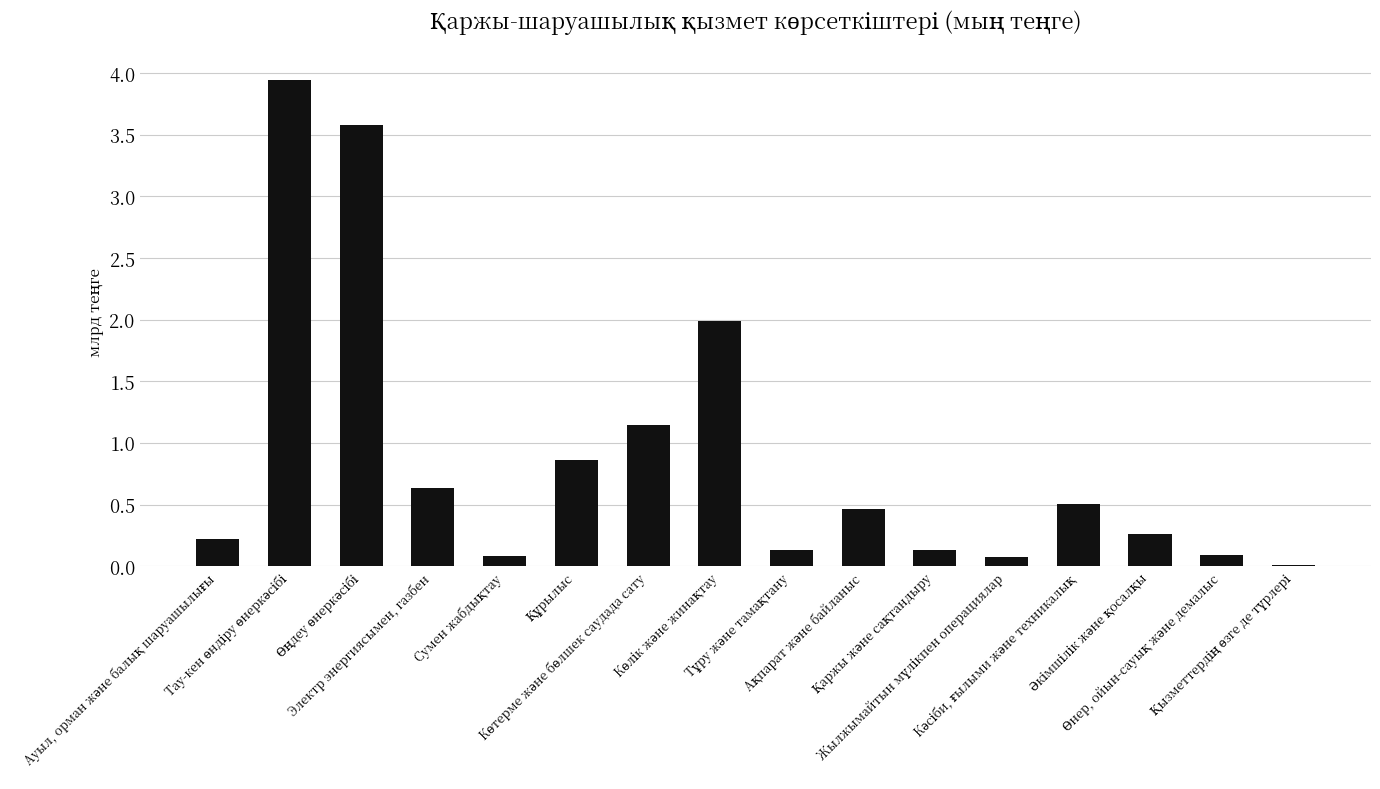

What is the sum of all values?

14.1